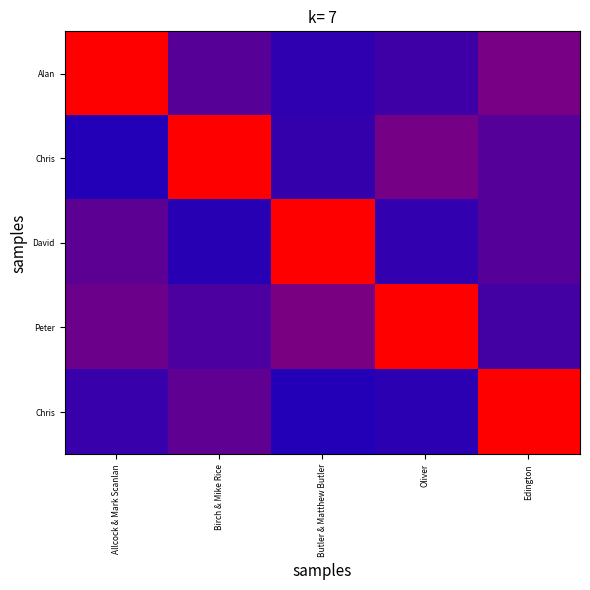

What is the total value across all series at Allcock & Mark Scanlan?

1.3